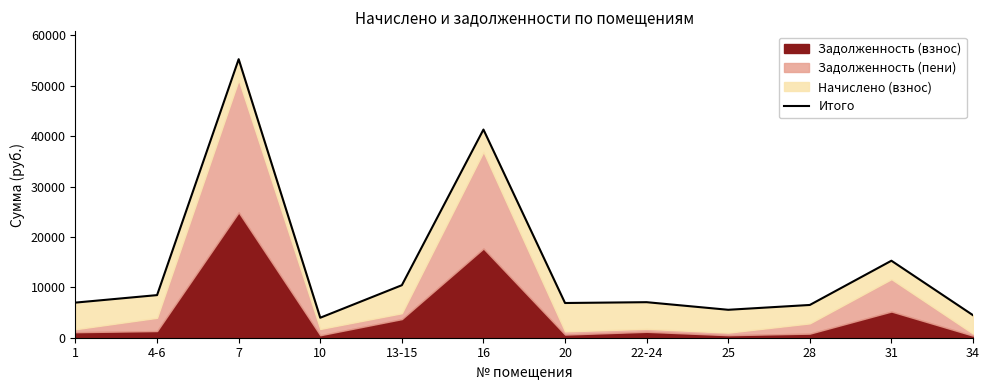

Is it true that the value at 22-24 is 7053.3?

True